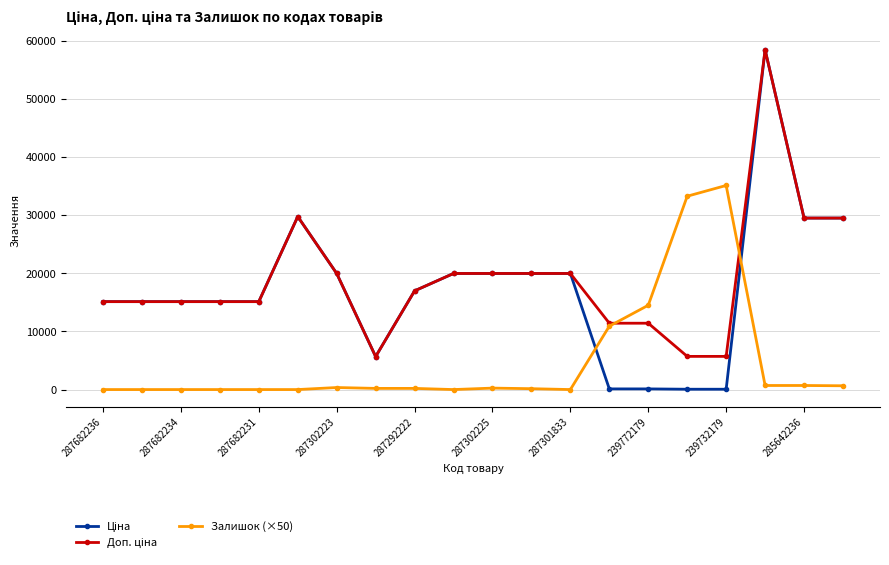

What is the maximum value shown in the chart?

58426.5